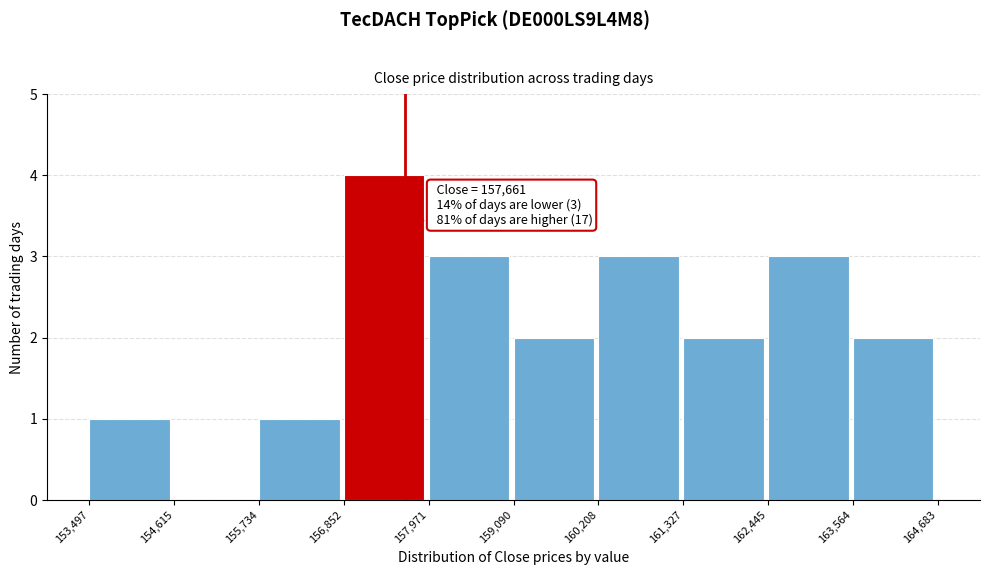

Over which range of the x-axis is the bar tallest?

156,852 to 157,971